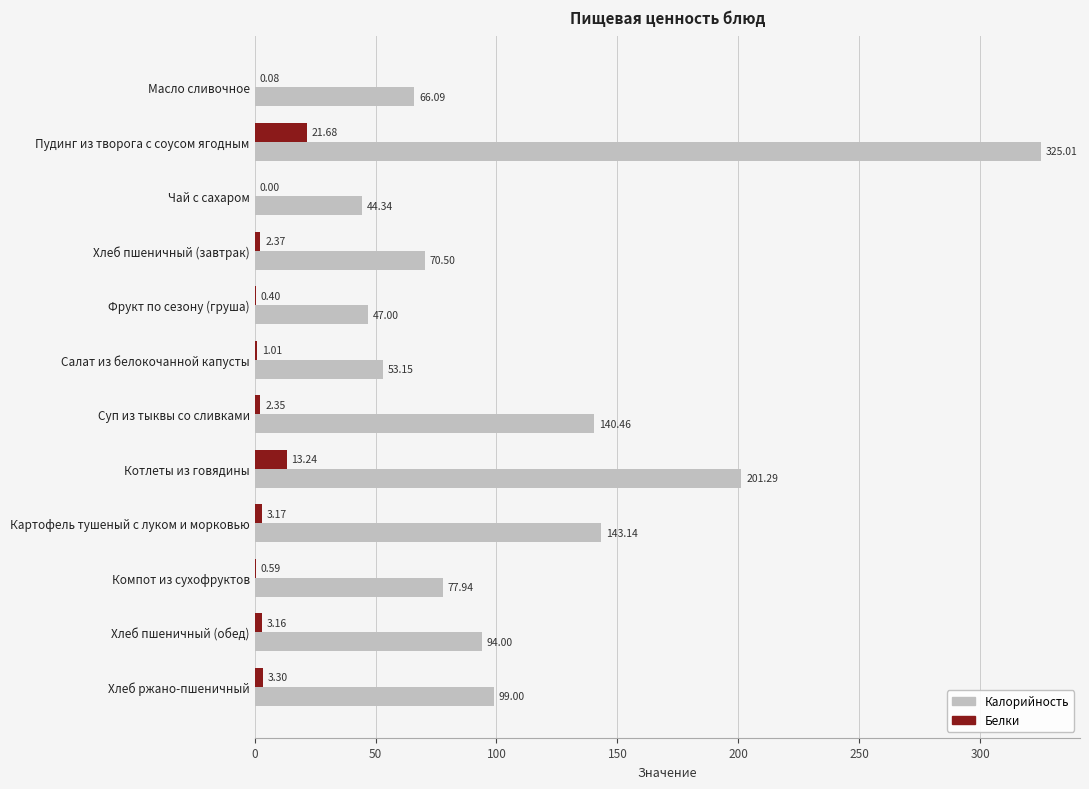

At which label is Калорийность closest to 184?

Котлеты из говядины